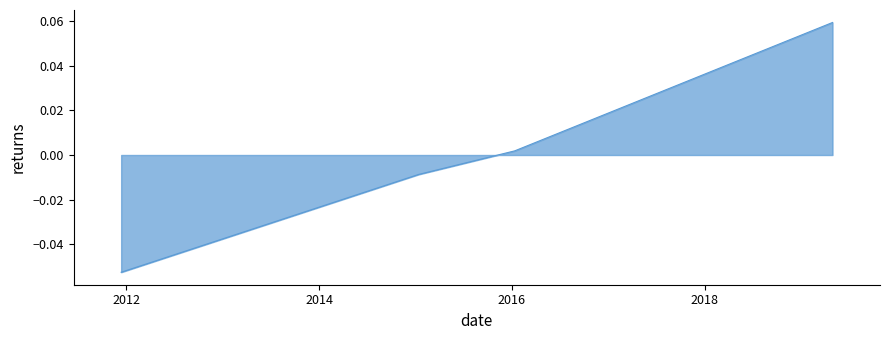

True or false: the data has more than 1 interior local peaks.

False